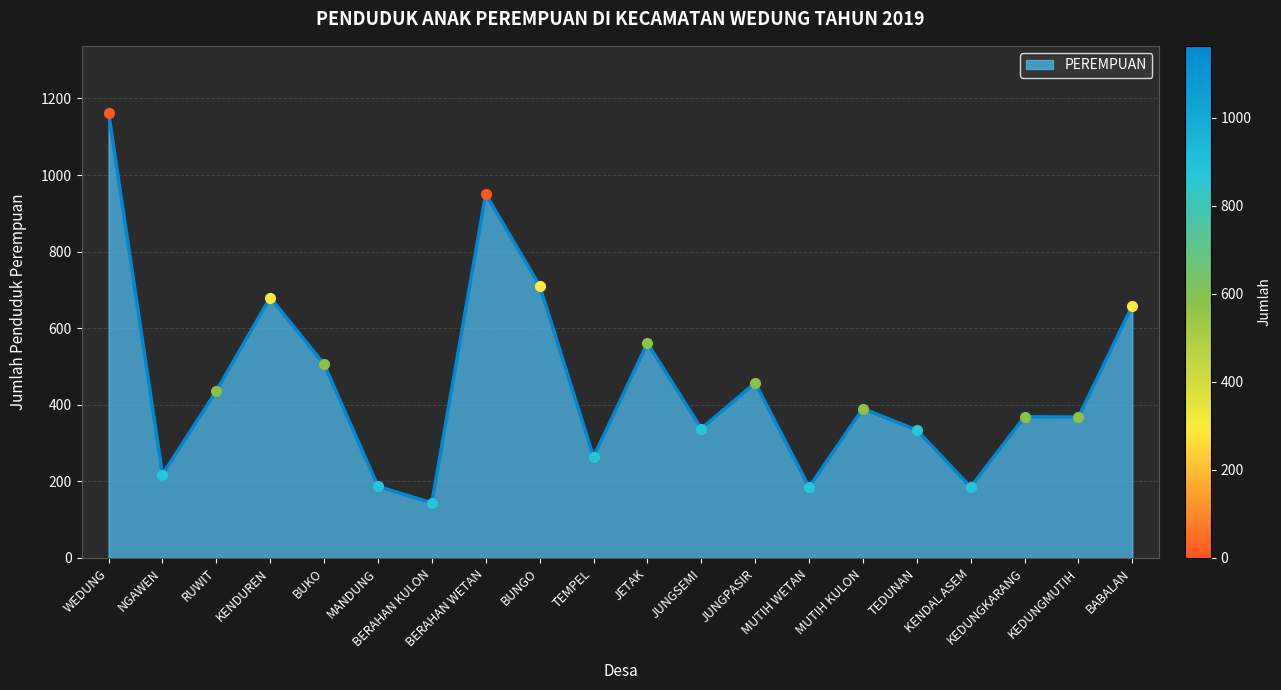

At which category does the chart reach its peak across all series?

WEDUNG